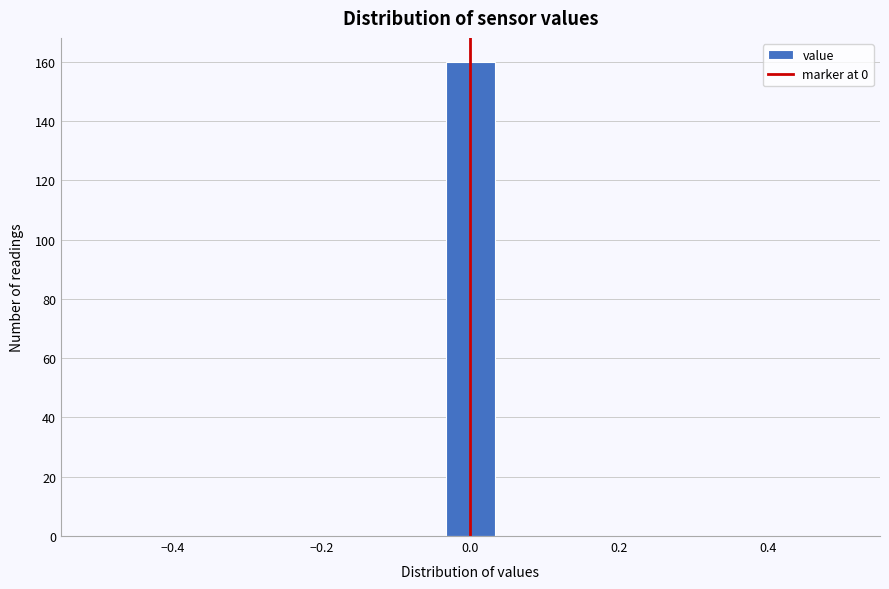

Read against the x-axis, roughly where is the centre of the tallest bar?

0.00